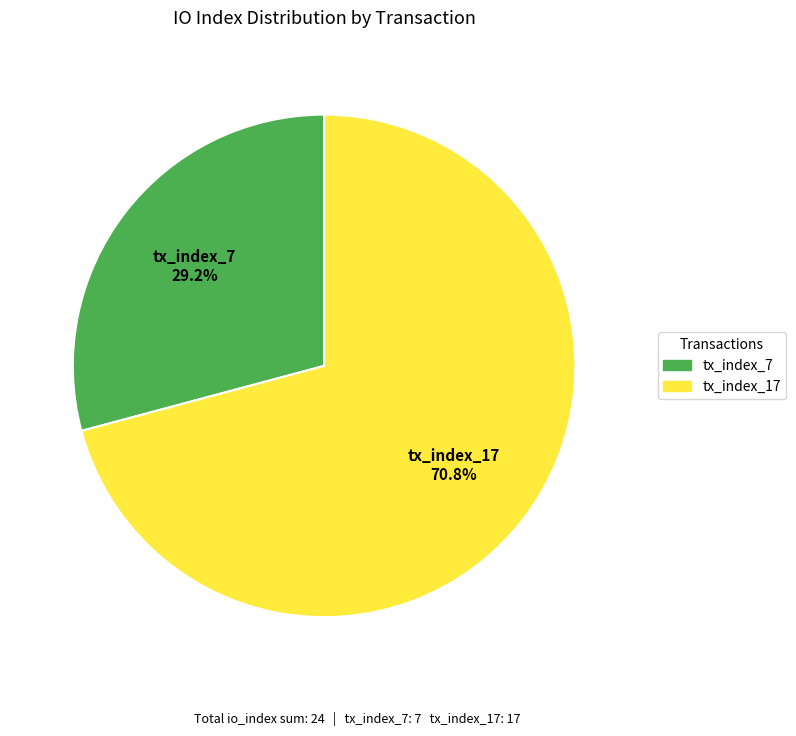

The tx_index_7 slice represents 29% of the pie. True or false?

True